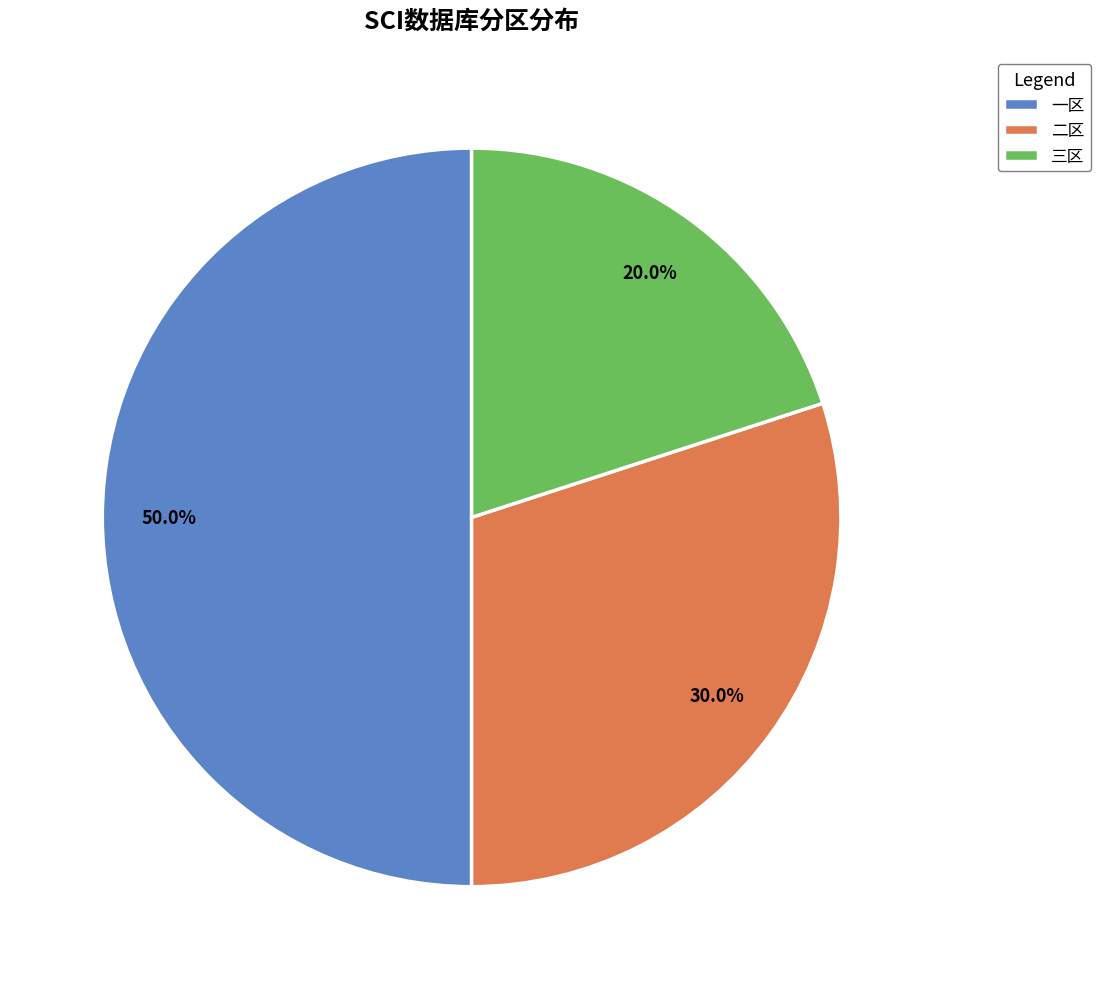

How many slices are in this pie chart?

3